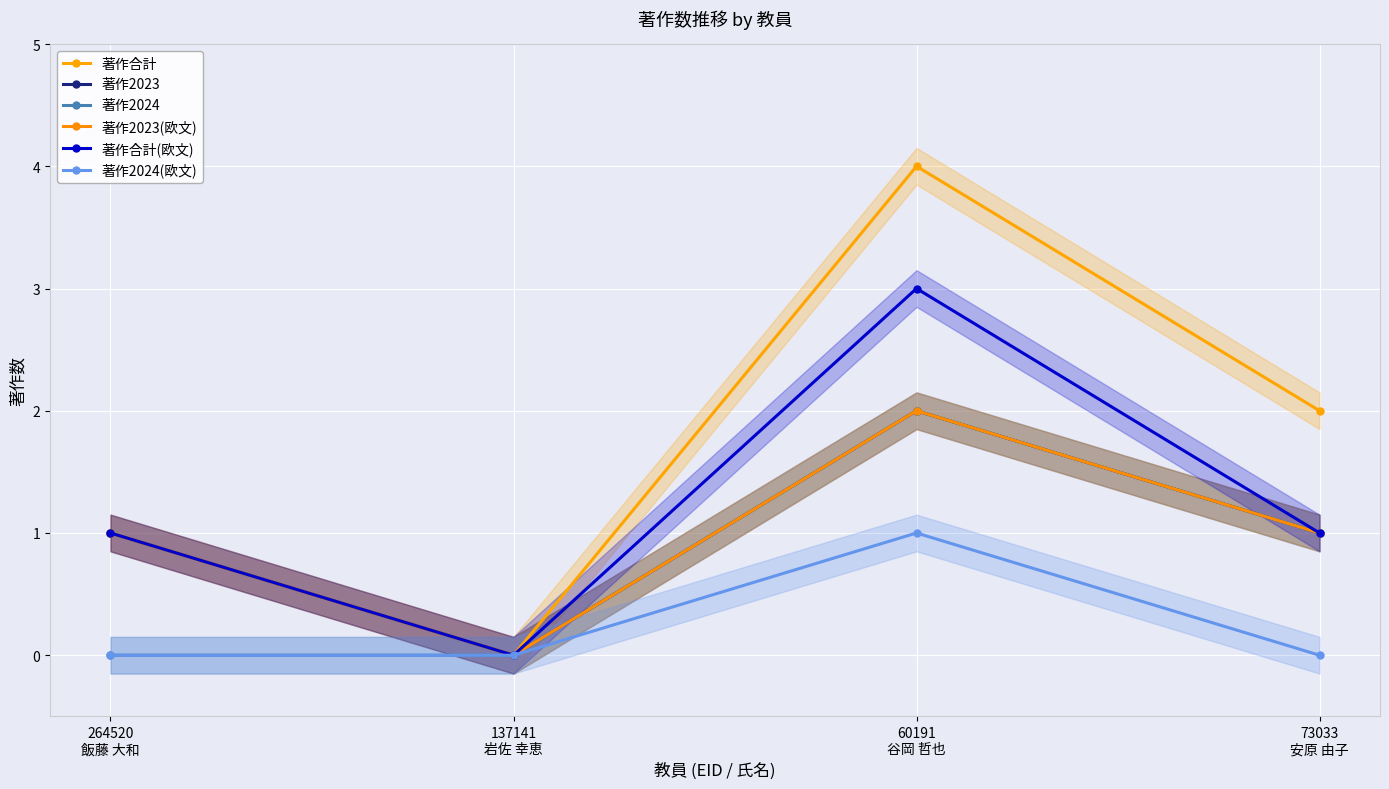

True or false: 著作合計(欧文) and 著作2024 intersect in this chart.

False